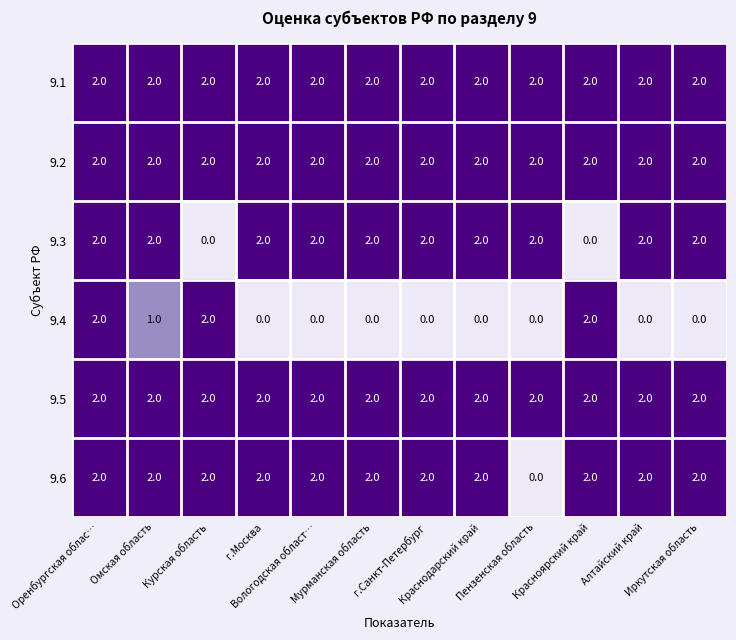

At how many categories does at least one series exceed 0?

12